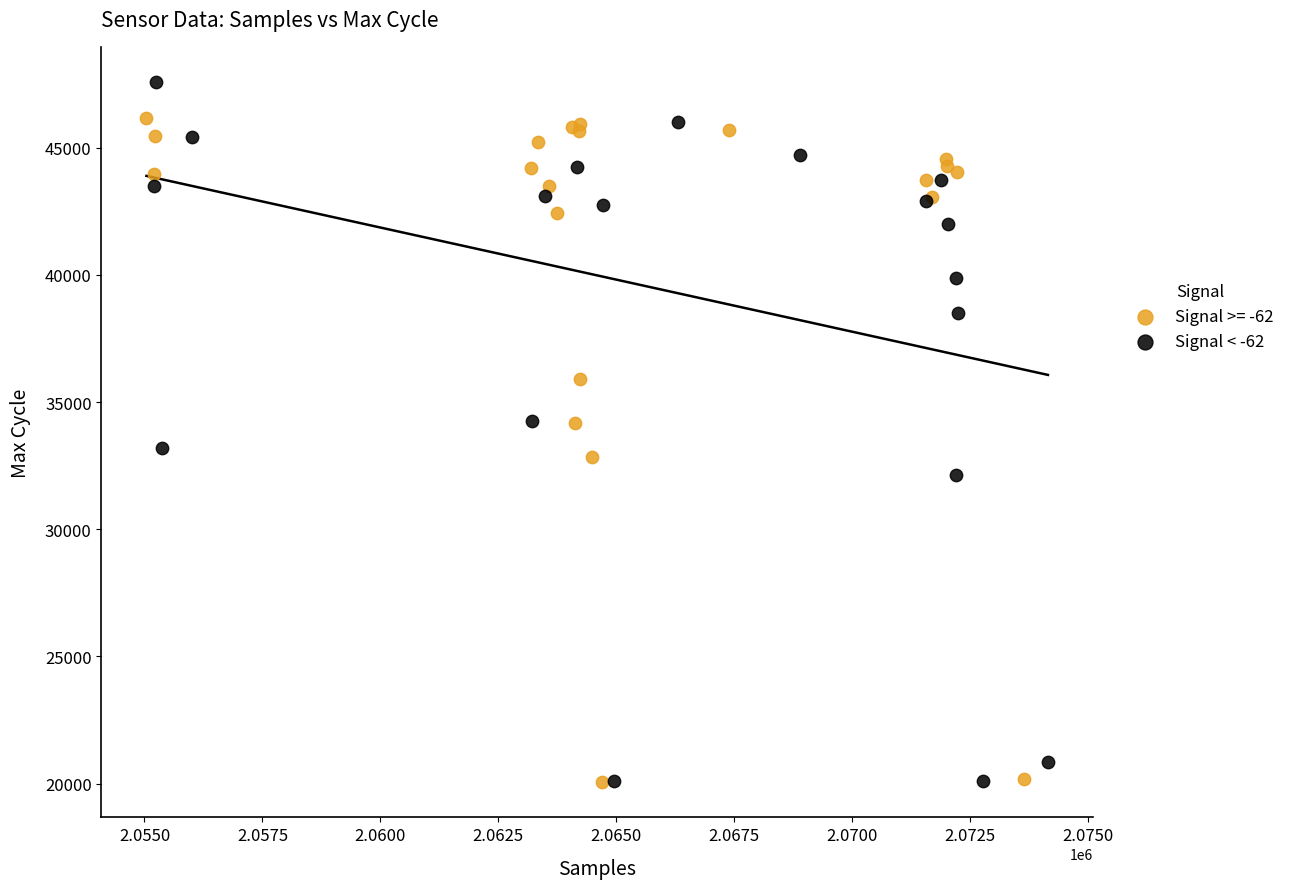

Which series contains the highest Y value?

Signal < -62